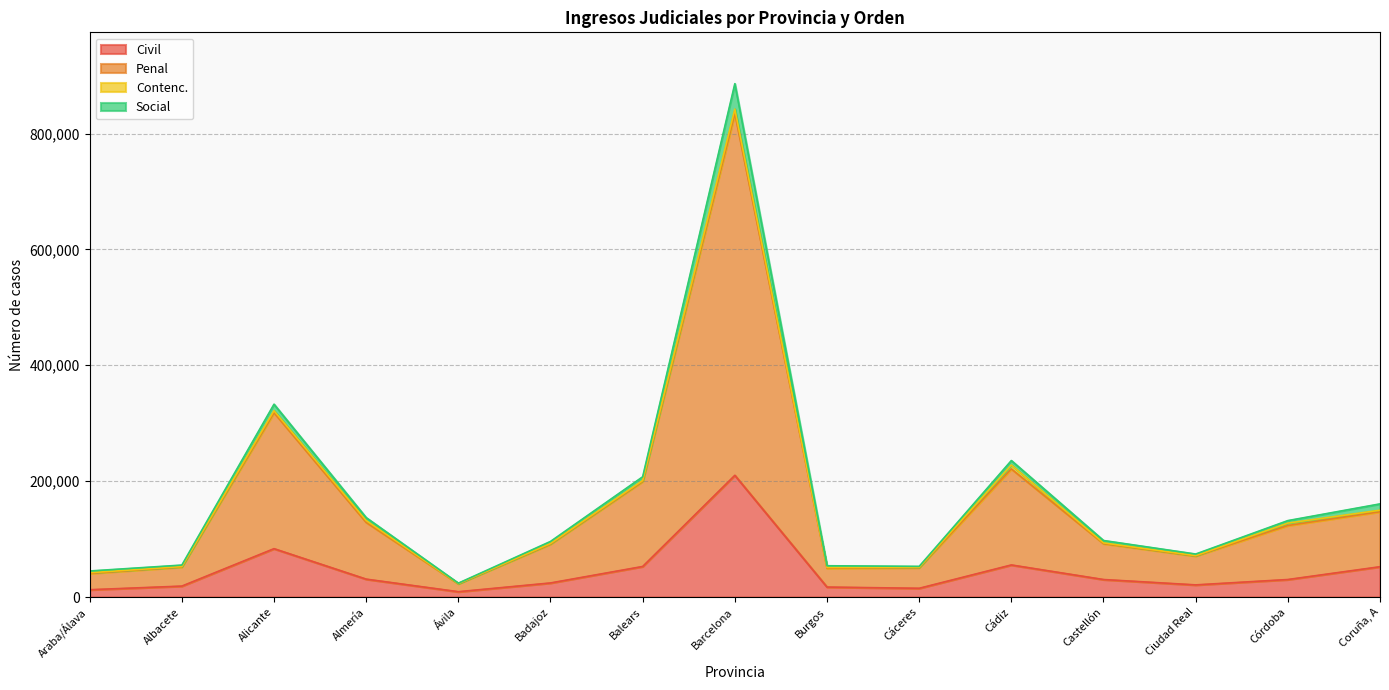

True or false: Civil has a value of 30207 at Córdoba.

True